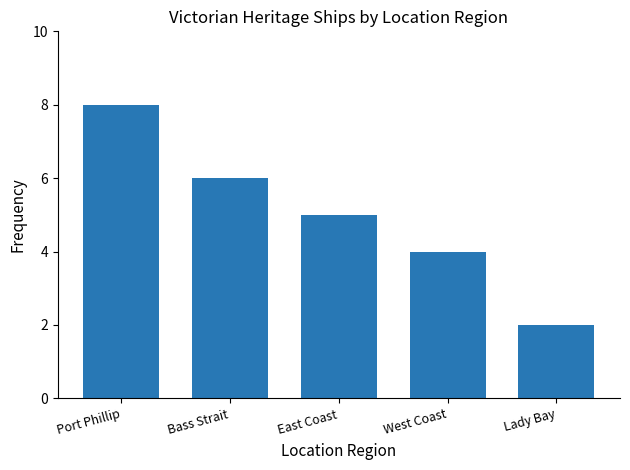

Rank the categories by value from lowest to highest.

Lady Bay, West Coast, East Coast, Bass Strait, Port Phillip